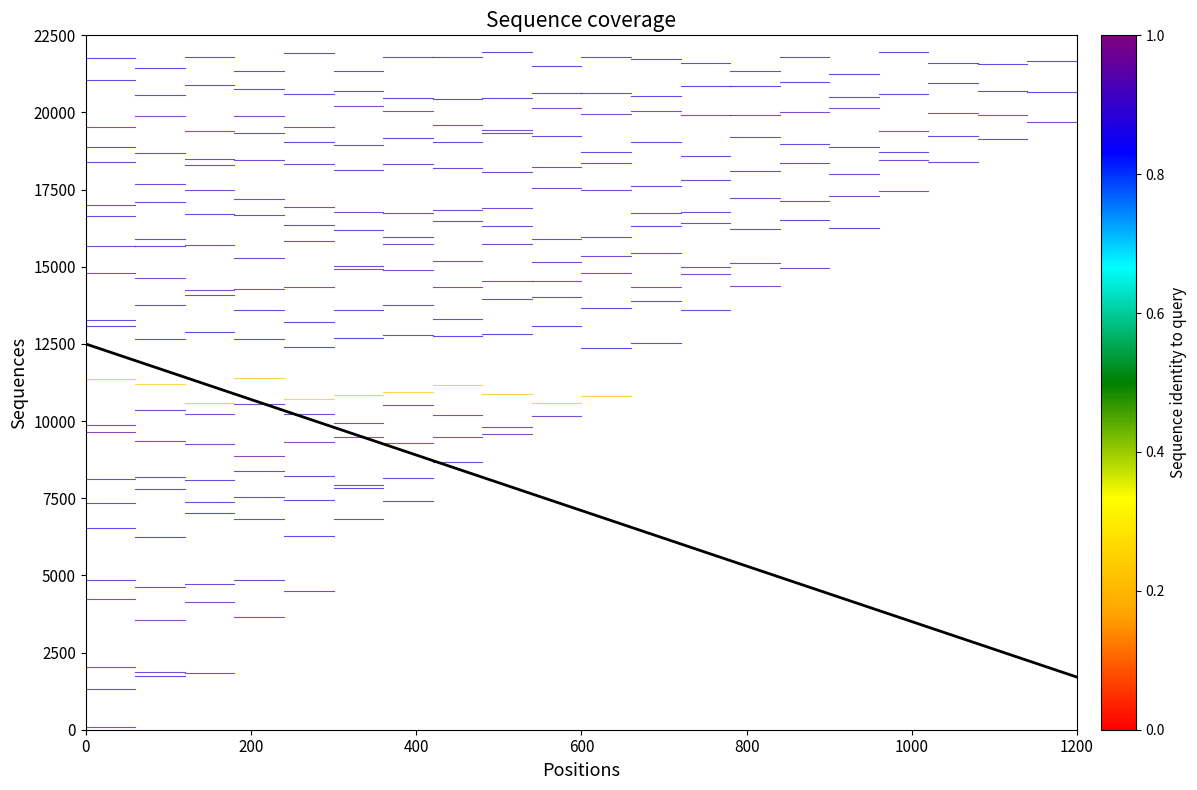

Reading right to left, what are all the values shown in this chart?

1704.5	2272.7	2840.9	3409.1	3977.3	4545.5	5113.6	5681.8	6250.0	6818.2	7386.4	7954.5	8522.7	9090.9	9659.1	10227.3	10795.5	11363.6	11931.8	12500.0